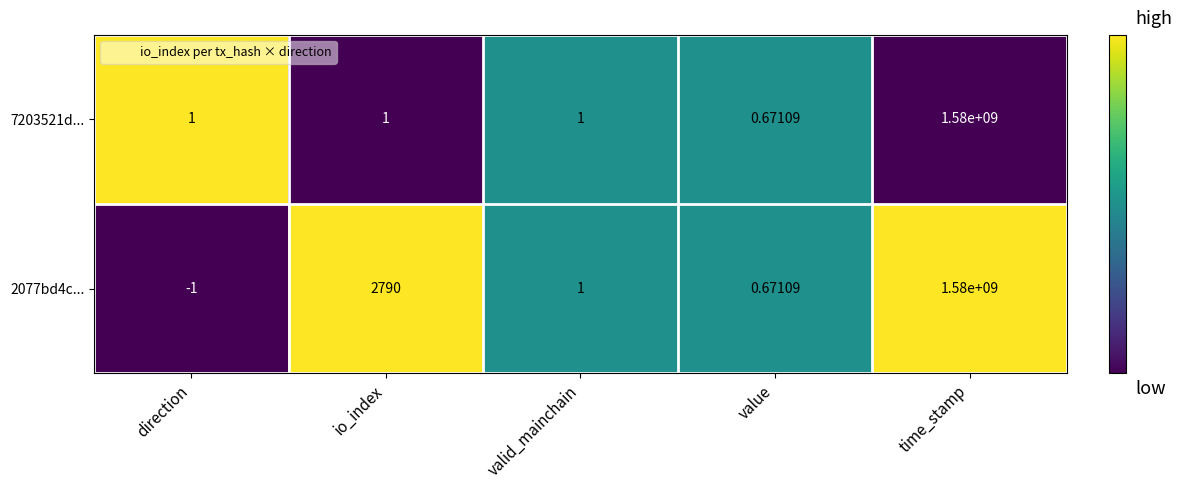

What is the greatest value displayed?

1580000000.0